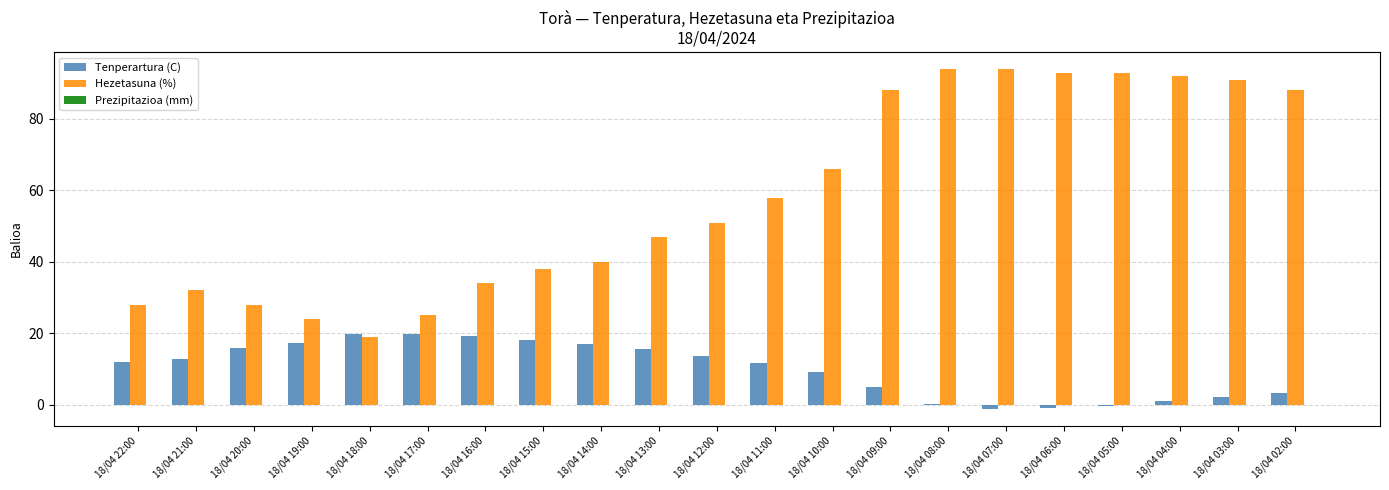

Between 18/04 16:00 and 18/04 07:00, which series saw the biggest shift?

Hezetasuna (%)